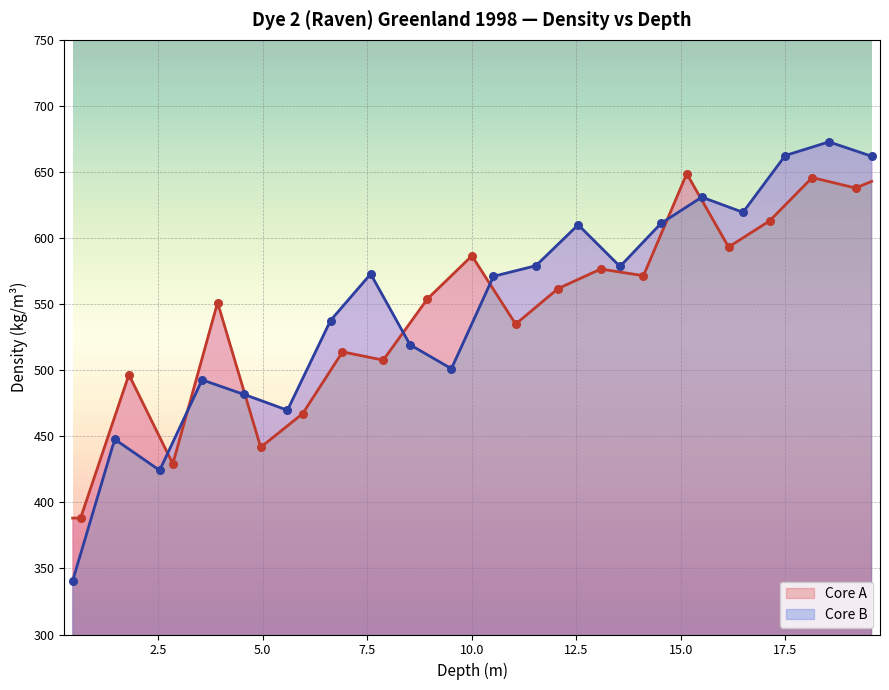

What is the lowest value of the Core B series?

340.6